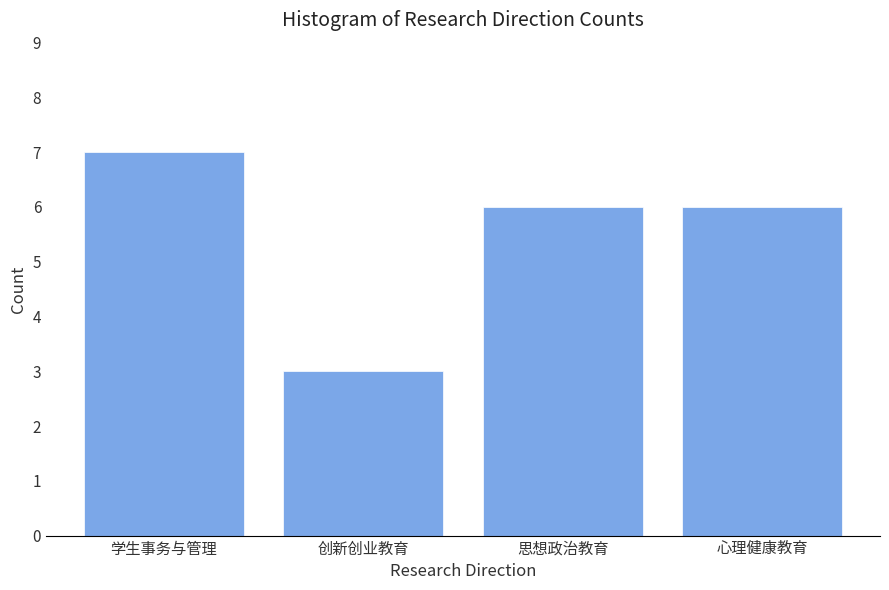

Reading left to right, what are all the values shown in this chart?

学生事务与管理=7	创新创业教育=3	思想政治教育=6	心理健康教育=6